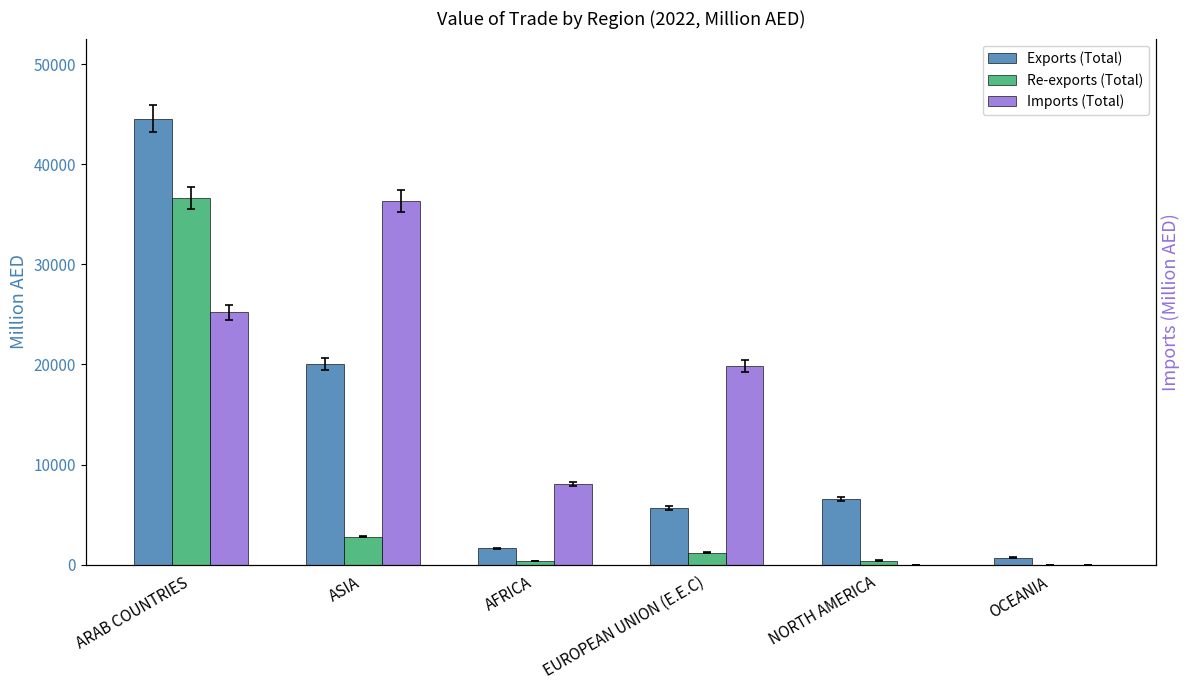

List the series in order of their overall mean, lowest first.

Re-exports (Total), Exports (Total), Imports (Total)